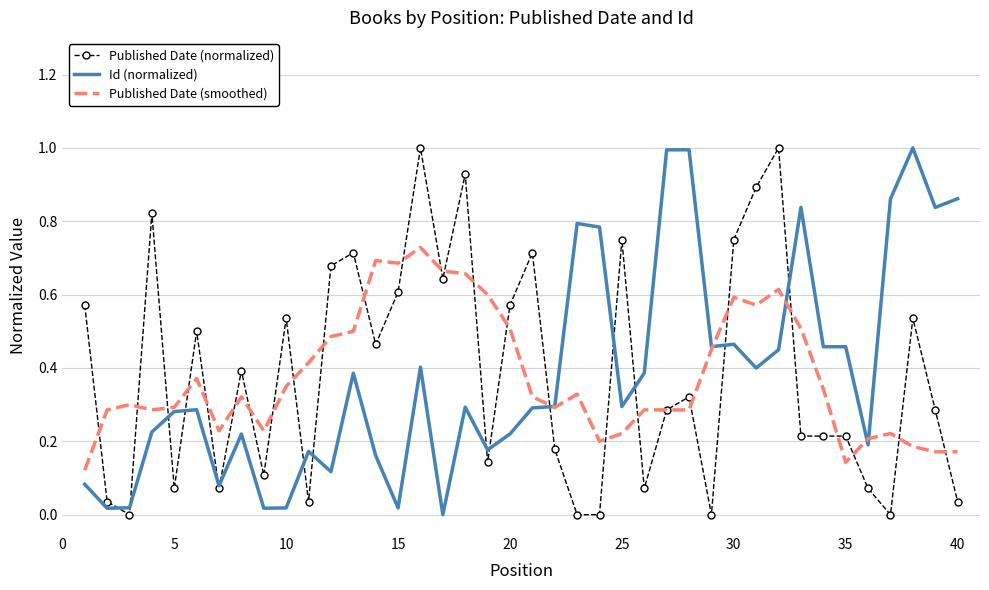

What is the greatest value displayed?

1.0